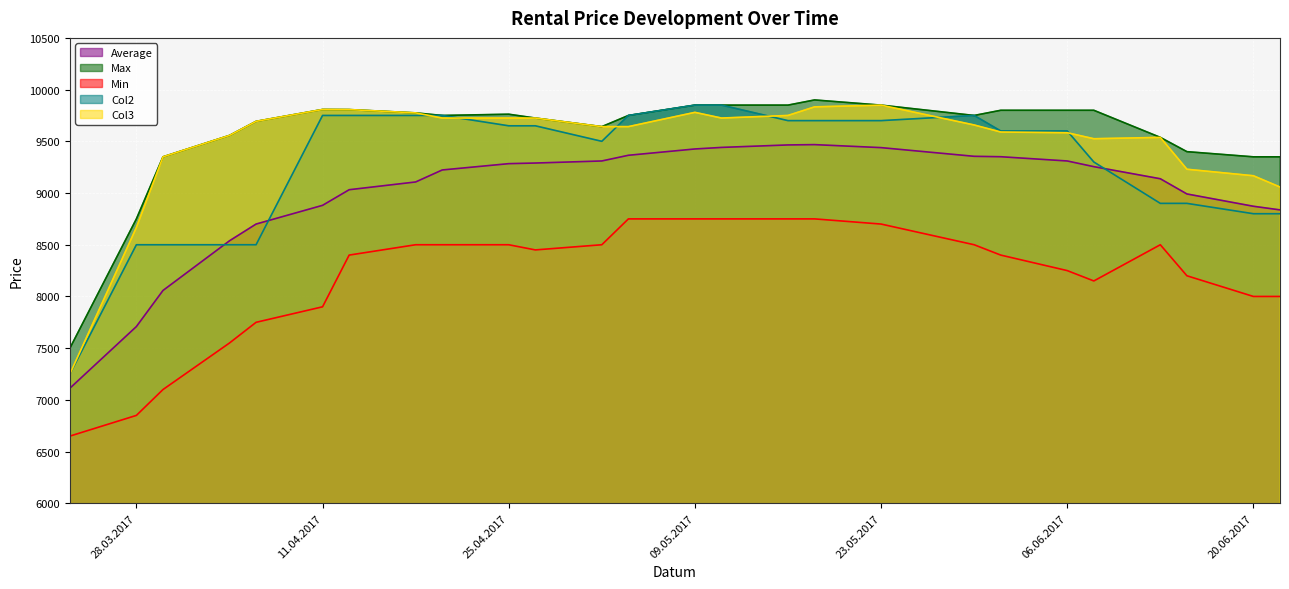

Where is the first local maximum for Col2?

30.05.2017